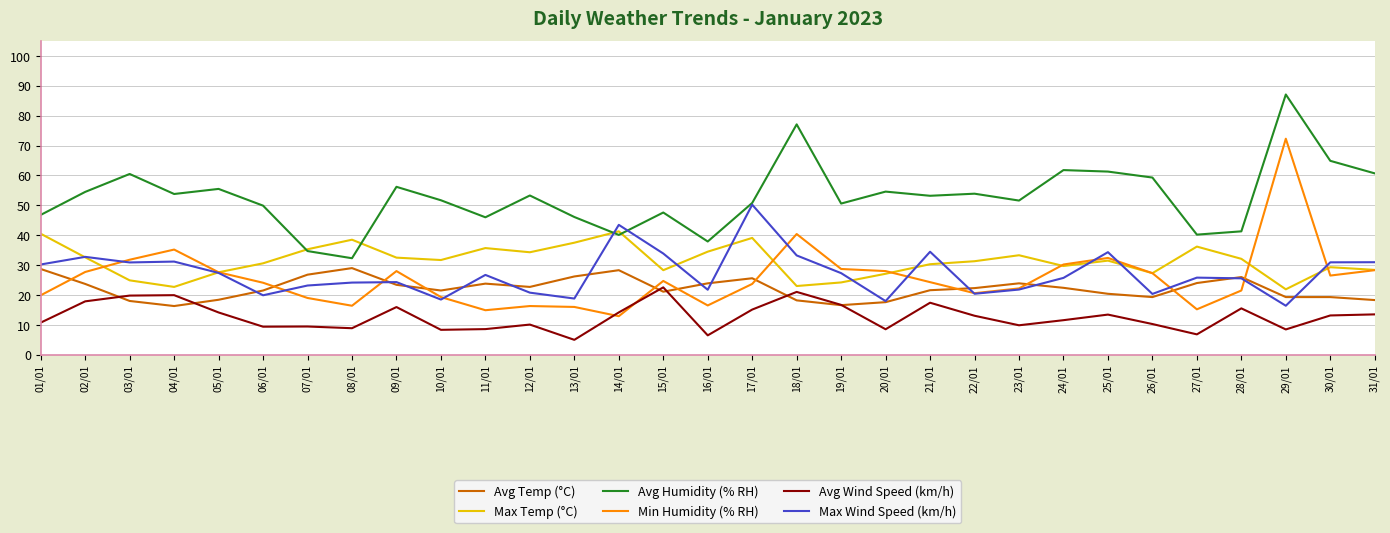

The value of Min Humidity (% RH) at 03/01 is 31.8. True or false?

True